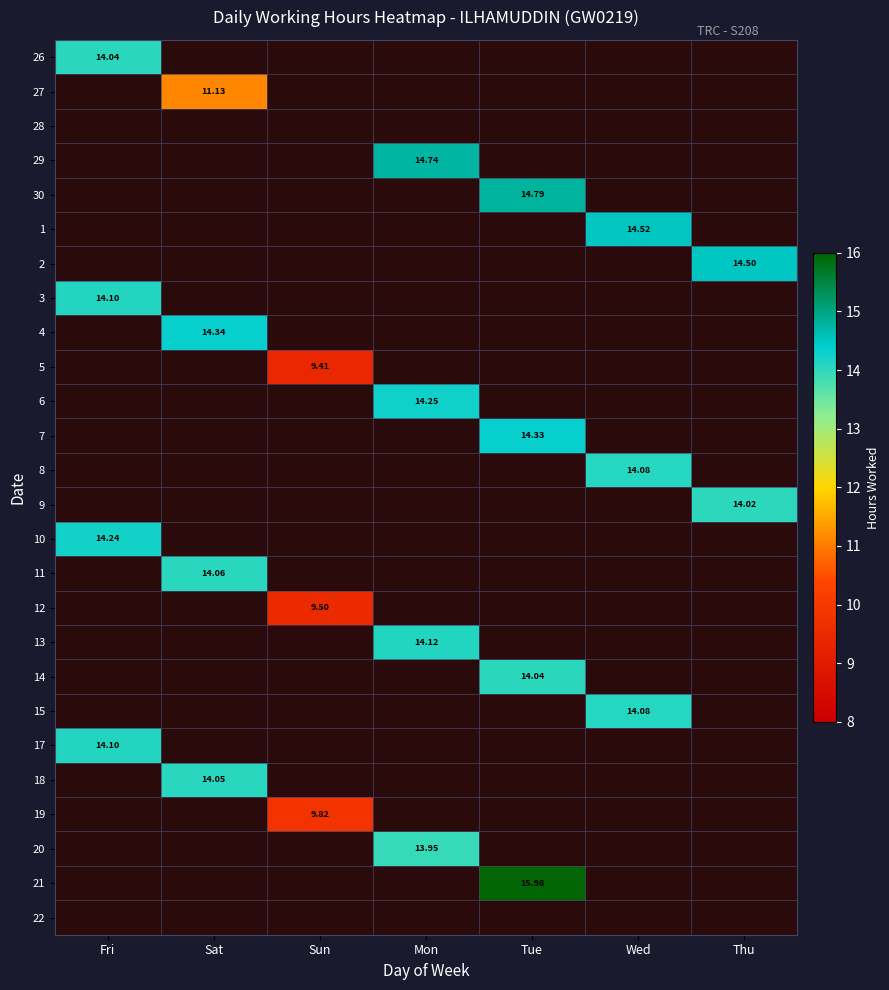

What is the sum of all 5 values?

9.4